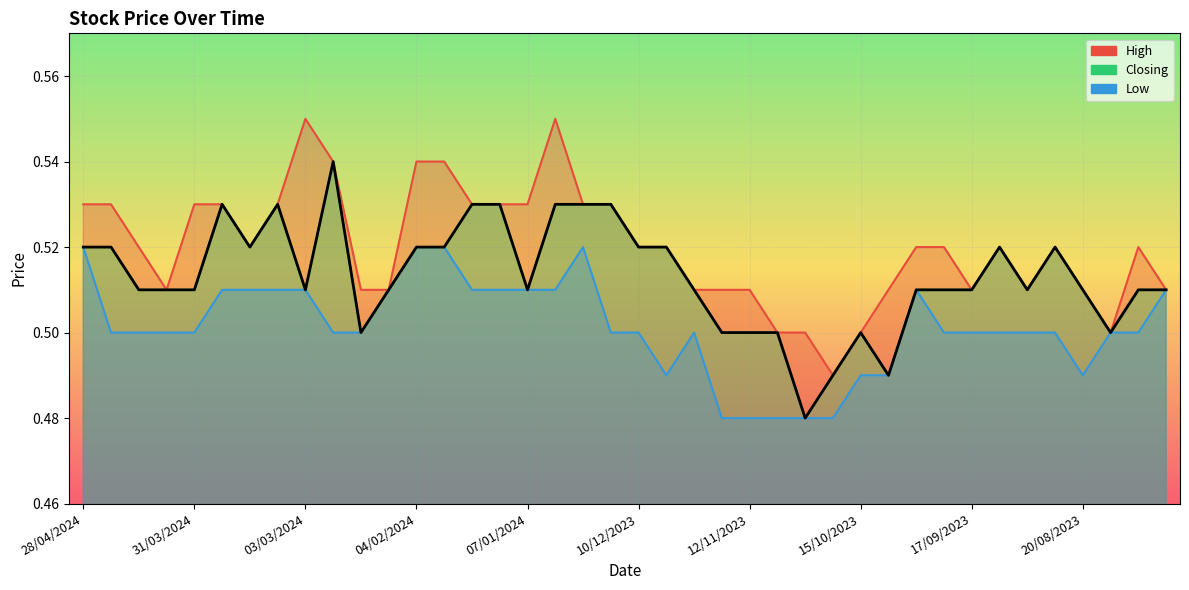

Reading left to right, list all the values displayed in this chart.

High: 0.5	0.5	0.5	0.5	0.5	0.5	0.5	0.5	0.6	0.5	0.5	0.5	0.5	0.5	0.5	0.5	0.5	0.6	0.5	0.5	0.5	0.5	0.5	0.5	0.5	0.5	0.5	0.5	0.5	0.5	0.5	0.5	0.5	0.5	0.5	0.5	0.5	0.5	0.5	0.5
Closing: 0.5	0.5	0.5	0.5	0.5	0.5	0.5	0.5	0.5	0.5	0.5	0.5	0.5	0.5	0.5	0.5	0.5	0.5	0.5	0.5	0.5	0.5	0.5	0.5	0.5	0.5	0.5	0.5	0.5	0.5	0.5	0.5	0.5	0.5	0.5	0.5	0.5	0.5	0.5	0.5
Low: 0.5	0.5	0.5	0.5	0.5	0.5	0.5	0.5	0.5	0.5	0.5	0.5	0.5	0.5	0.5	0.5	0.5	0.5	0.5	0.5	0.5	0.5	0.5	0.5	0.5	0.5	0.5	0.5	0.5	0.5	0.5	0.5	0.5	0.5	0.5	0.5	0.5	0.5	0.5	0.5